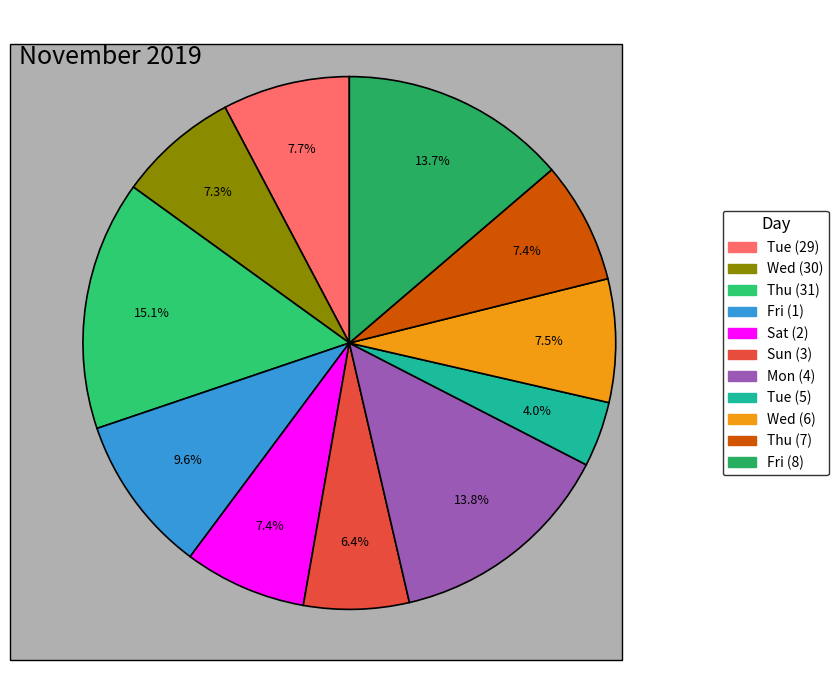

How many slices are in this pie chart?

11